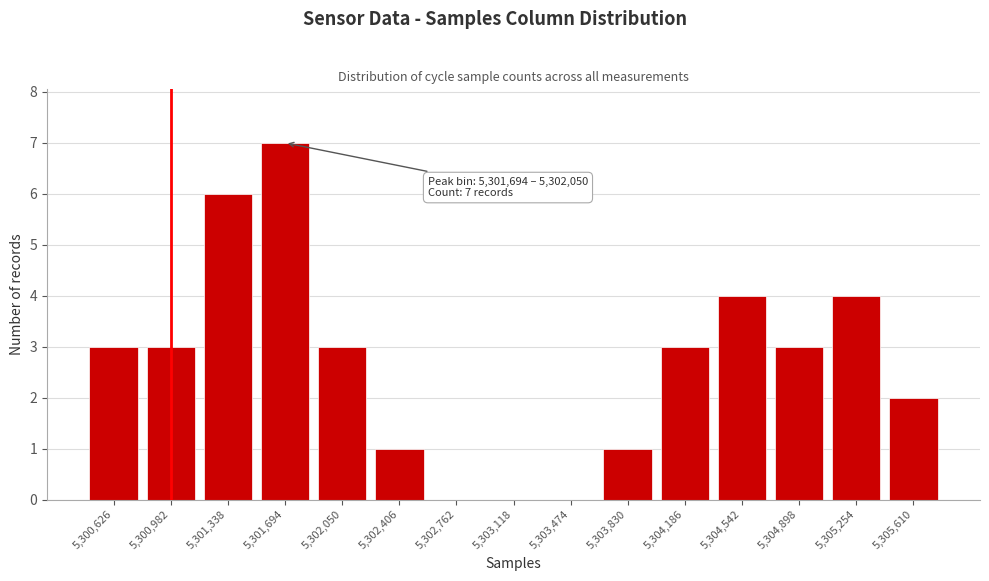

Reading left to right, list all the values displayed in this chart.

5,300,626=3	5,300,982=3	5,301,338=6	5,301,694=7	5,302,050=3	5,302,406=1	5,302,762=0	5,303,118=0	5,303,474=0	5,303,830=1	5,304,186=3	5,304,542=4	5,304,898=3	5,305,254=4	5,305,610=2